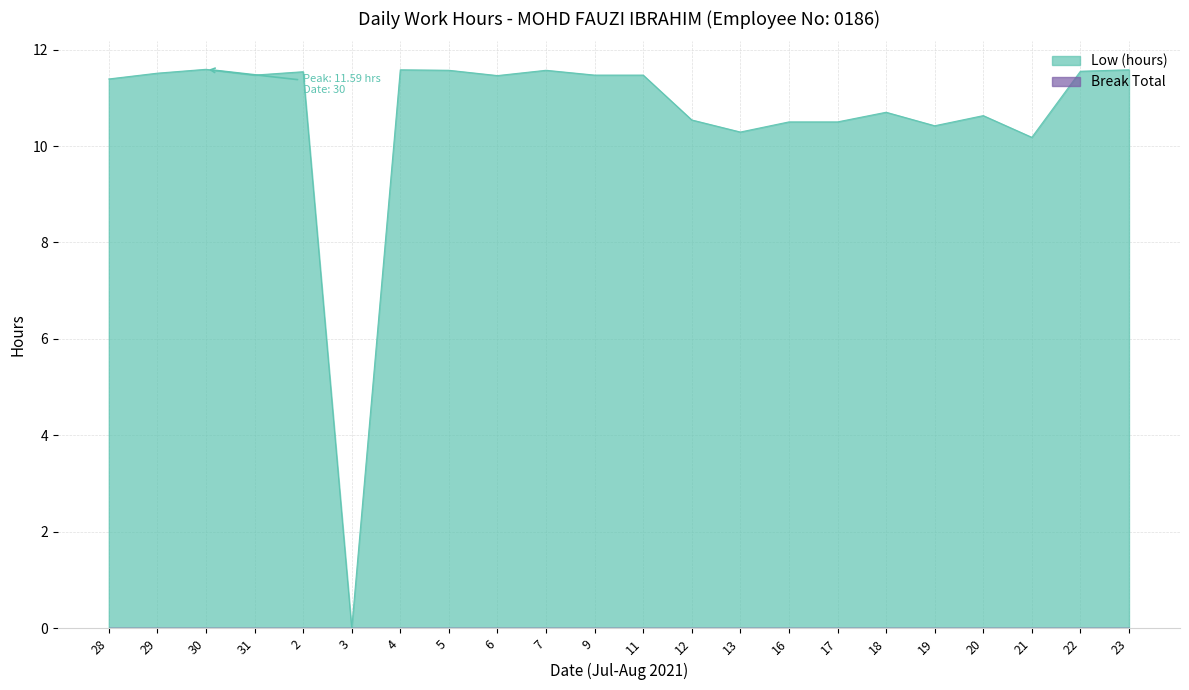

Which category has the lowest value across all series?

3